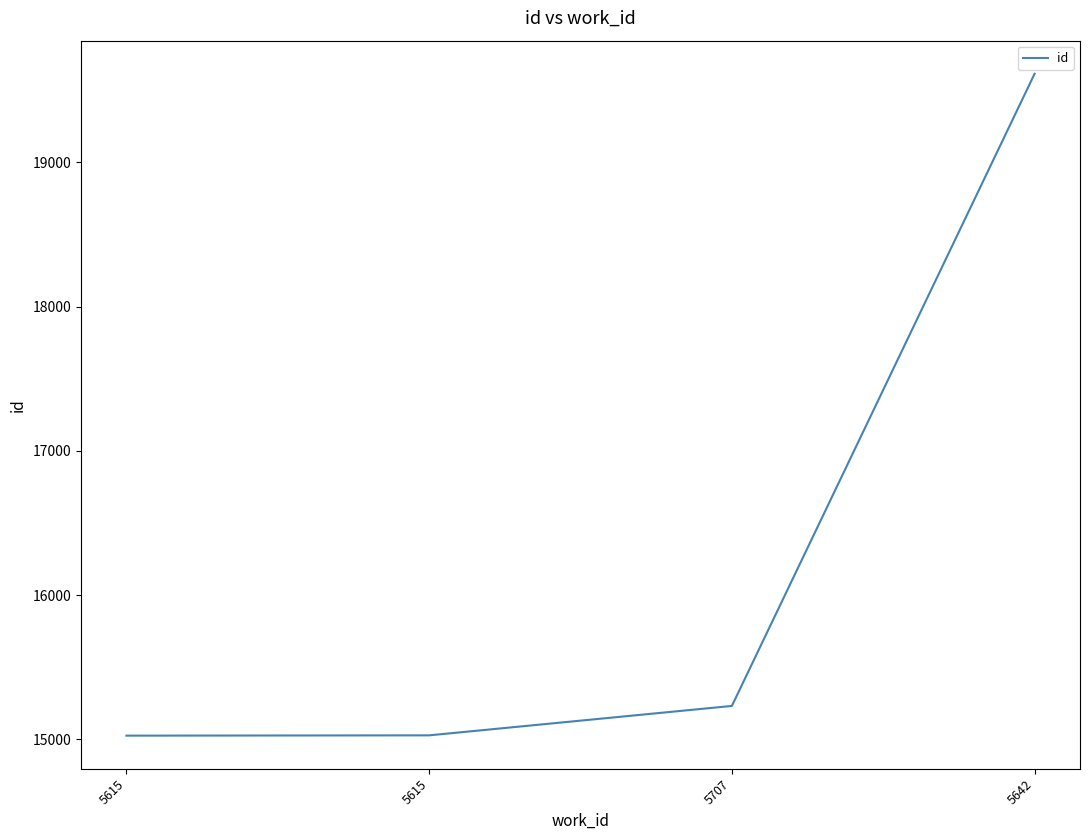

How many lines are shown in the chart?

1